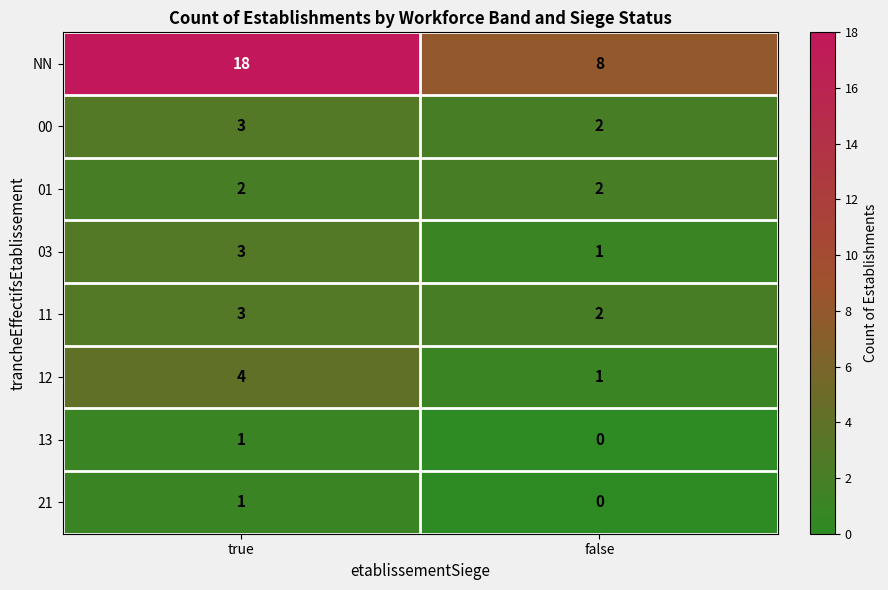

The value of 11 at false is 3. True or false?

False